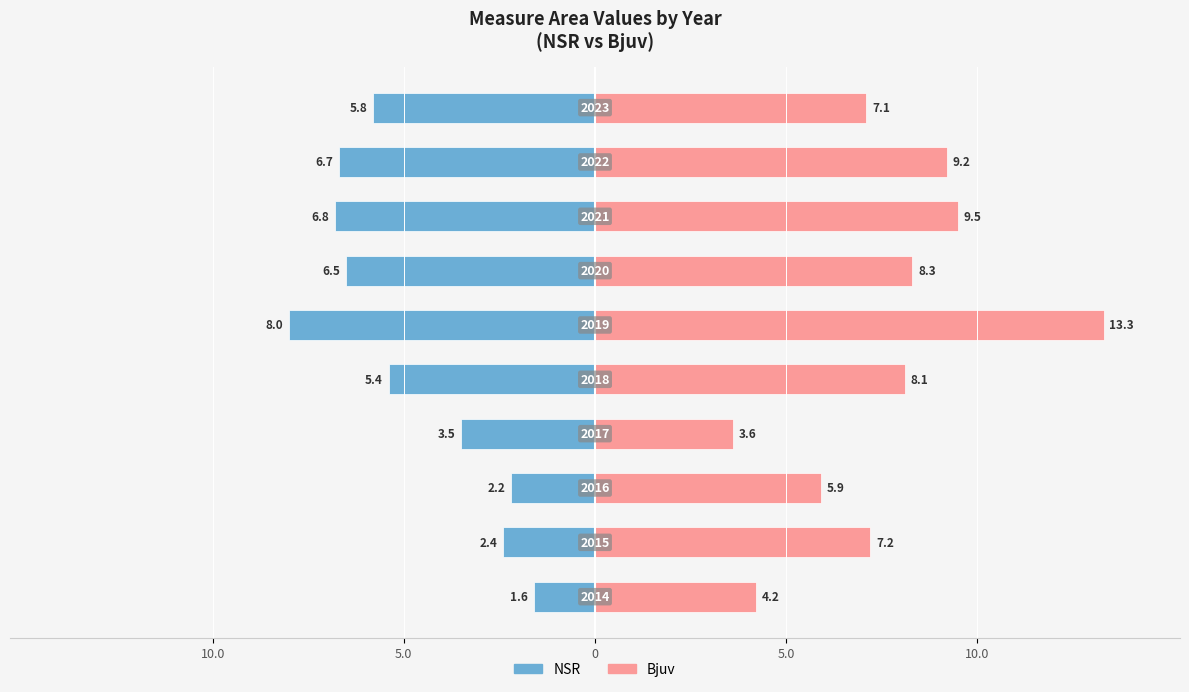

Reading right to left, list all the values displayed in this chart.

NSR: -5.8	-6.7	-6.8	-6.5	-8.0	-5.4	-3.5	-2.2	-2.4	-1.6
Bjuv: 7.1	9.2	9.5	8.3	13.3	8.1	3.6	5.9	7.2	4.2